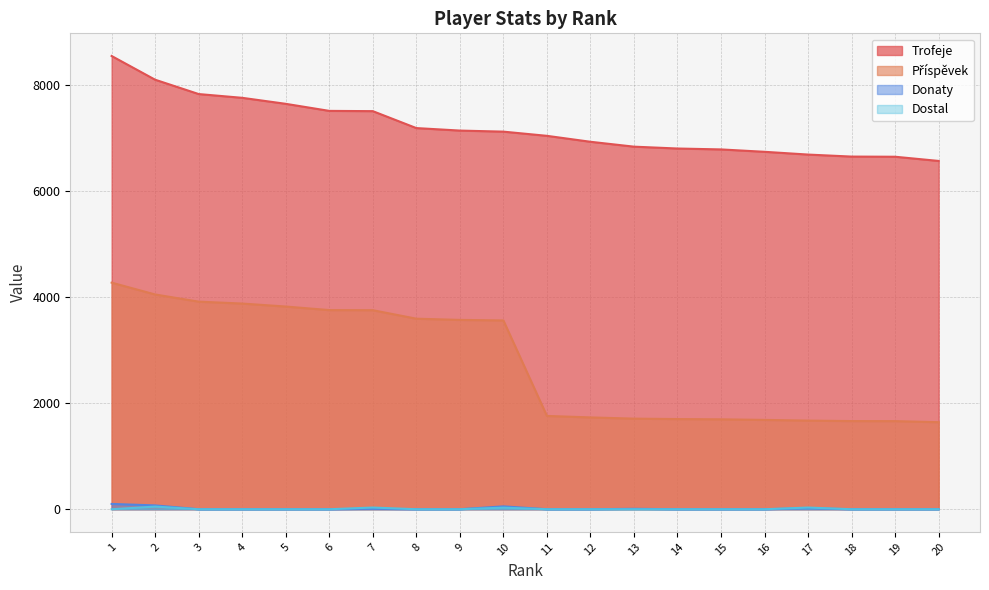

At how many categories does at least one series exceed 4470?

20